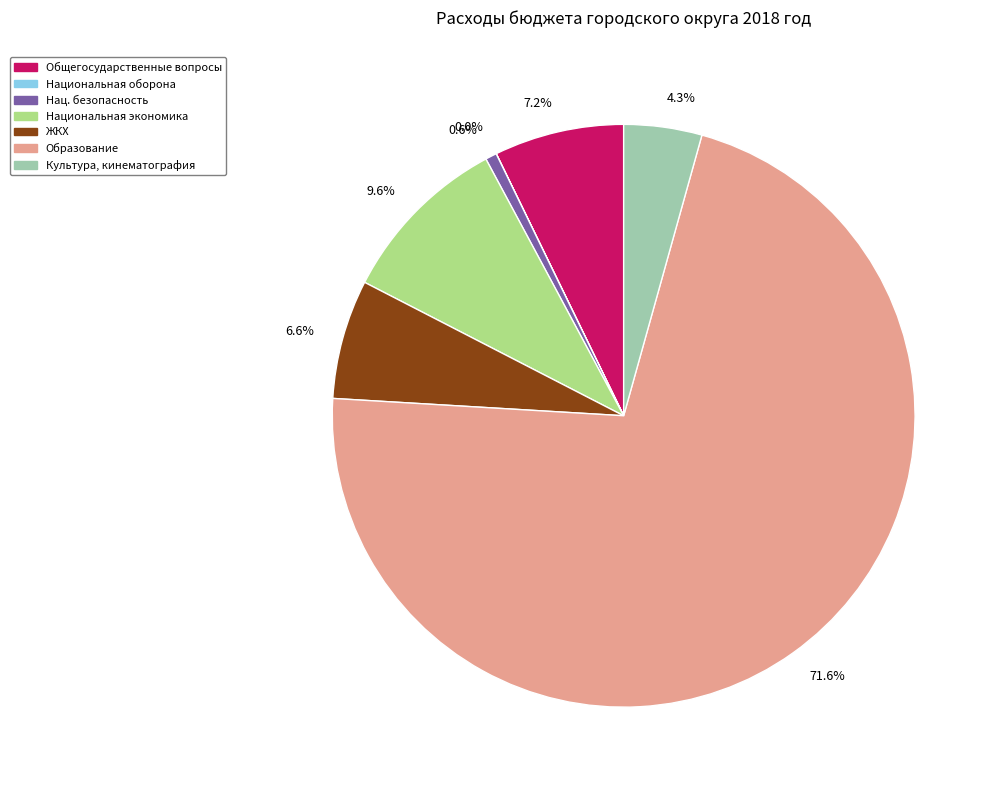

Which category has the biggest portion of the pie?

Образование